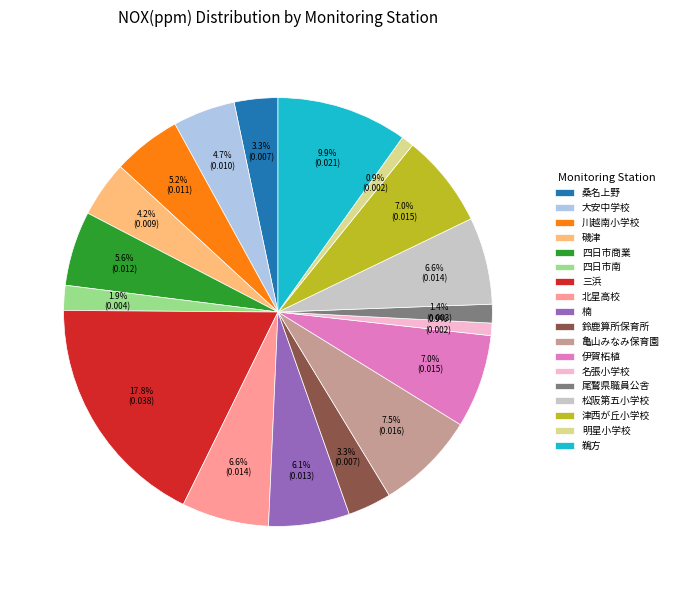

What percentage is the 伊賀柘植 slice, to the nearest percent?

7%